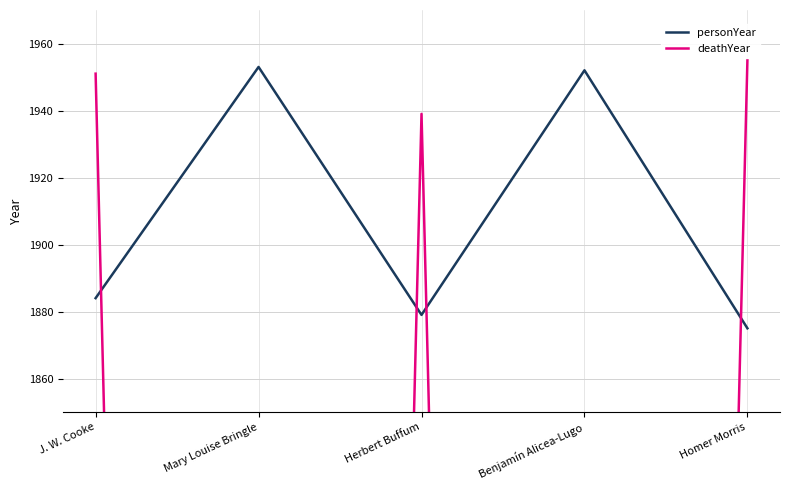

At which category does deathYear reach its first local peak?

Herbert Buffum